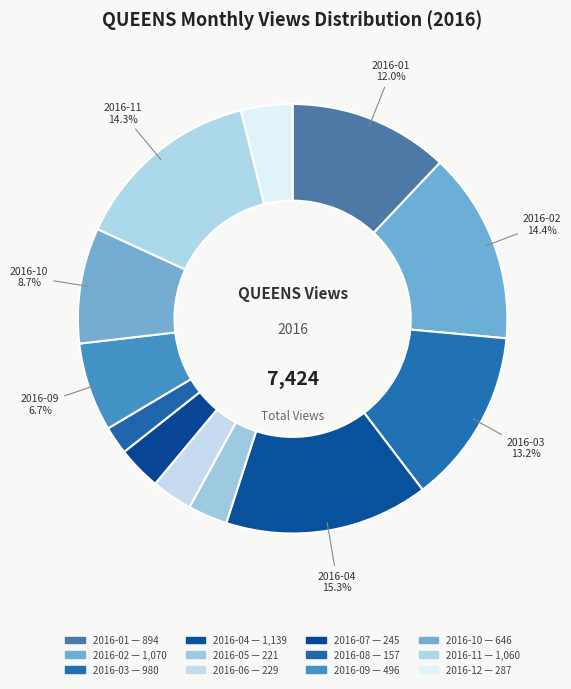

Which has a higher value, 2016-10 or 2016-01?

2016-01